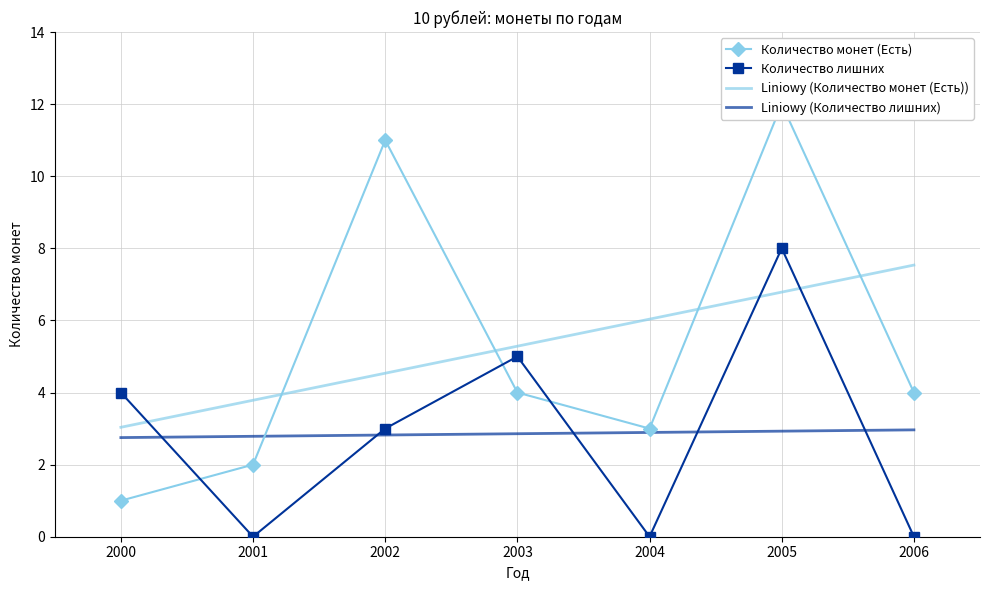

Which series has the largest range (max minus min)?

Количество монет (Есть)